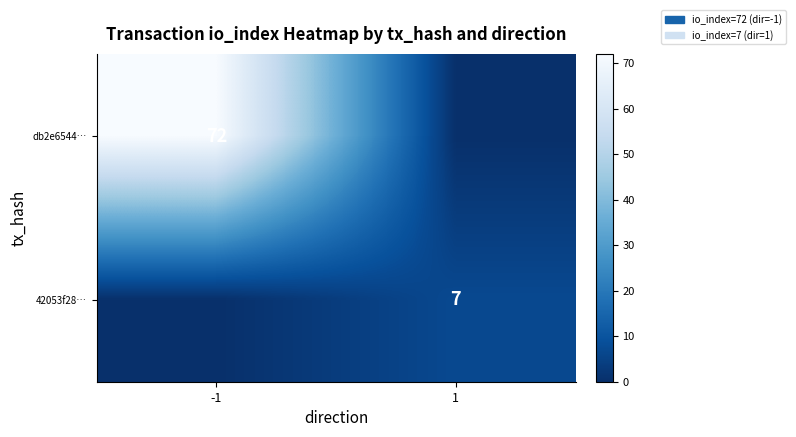

The value of 42053f28… at 1 is 2. True or false?

False